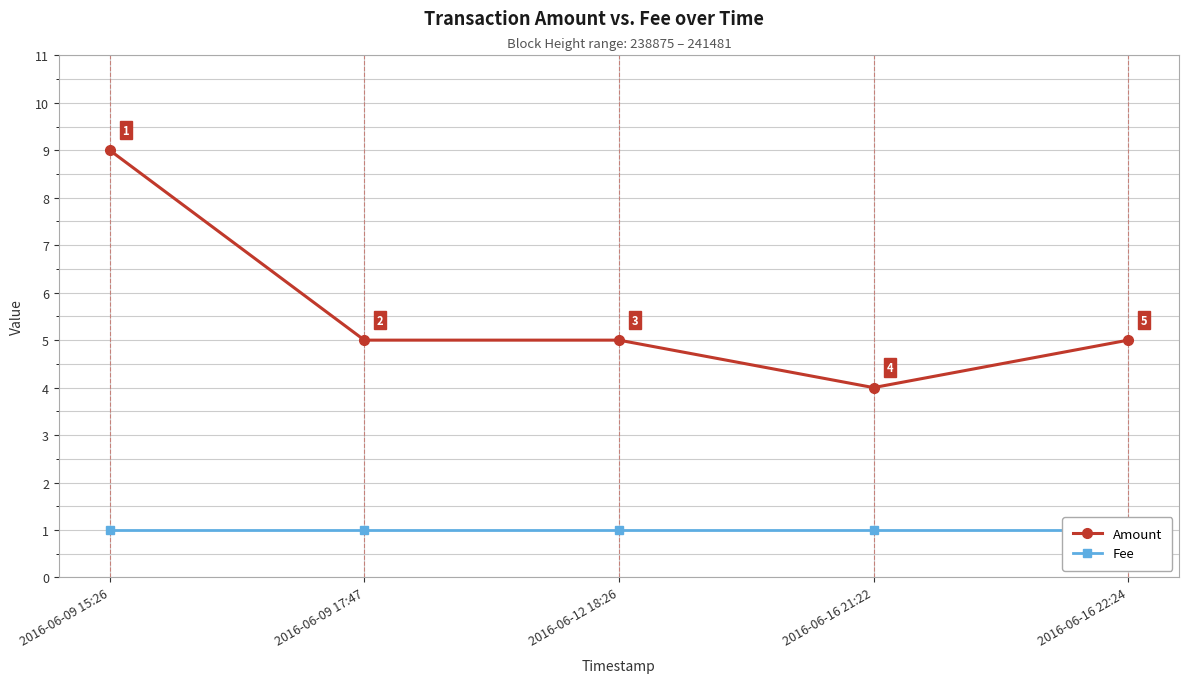

At 2016-06-16 22:24, list the series in order from smallest to largest.

Fee, Amount